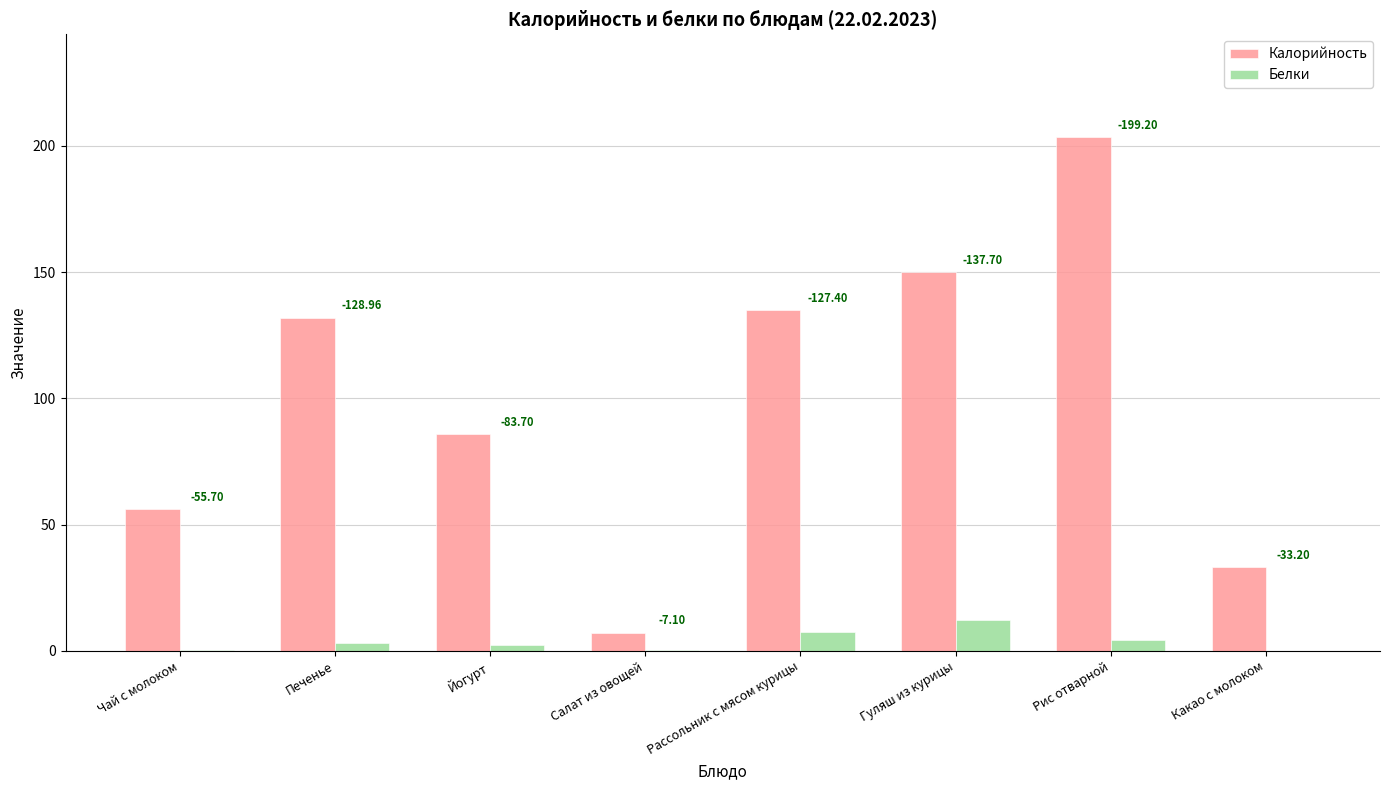

What is the label of the 3rd bar from the right?

Гуляш из курицы